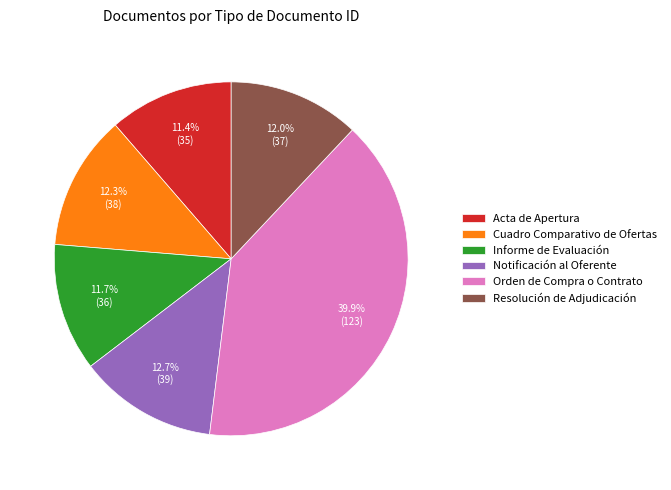

What is the ratio of the value at Informe de Evaluación to the value at Notificación al Oferente?

0.9